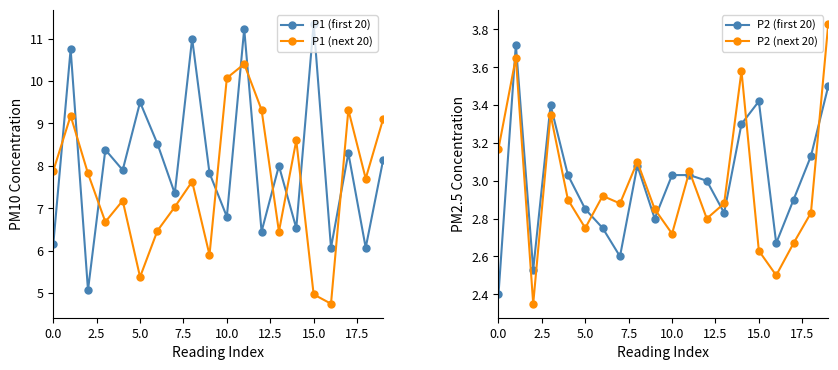

True or false: P2 (first 20) and P1 (first 20) cross at least once.

False